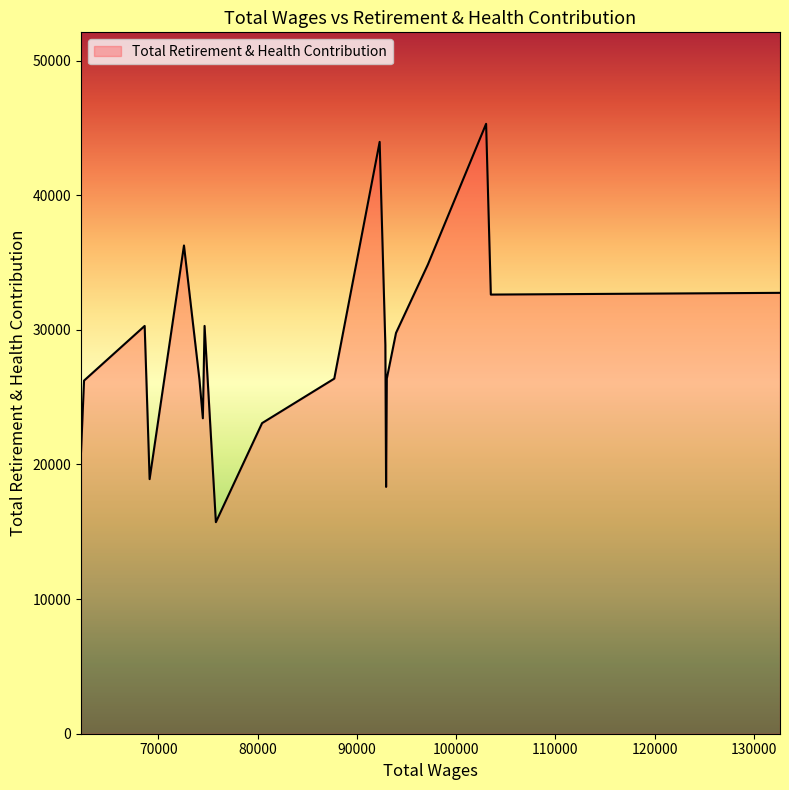

Does the chart display data point markers on the line(s)?

No